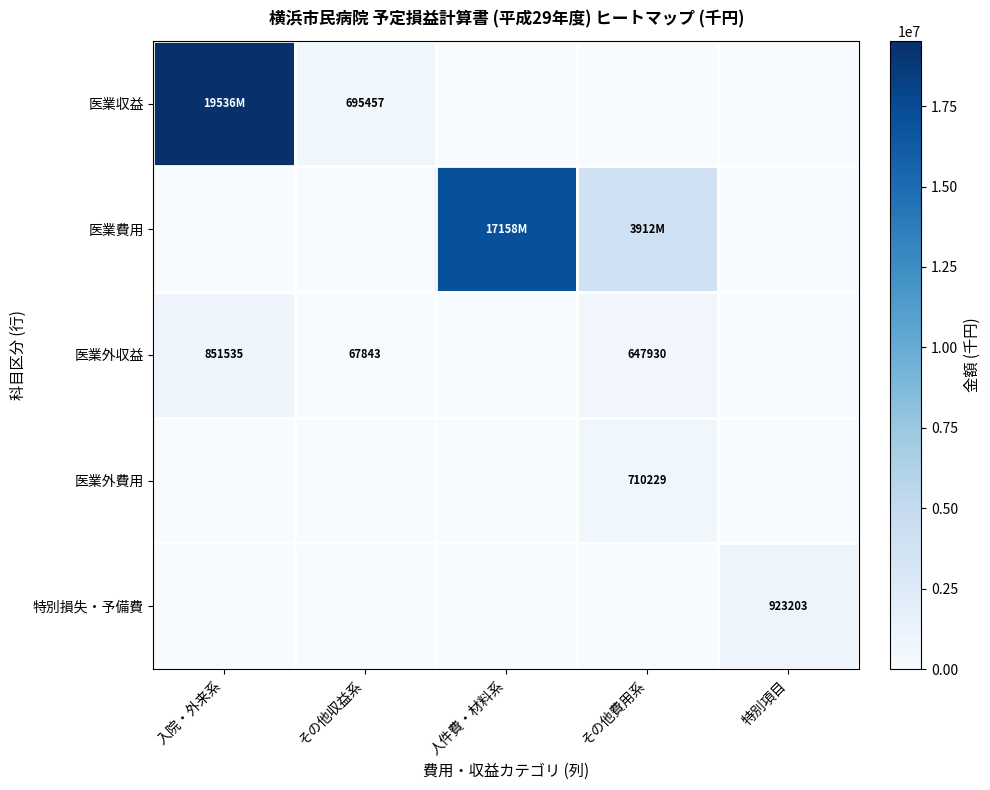

True or false: 特別損失・予備費 has a value of 586474 at 特別項目.

False